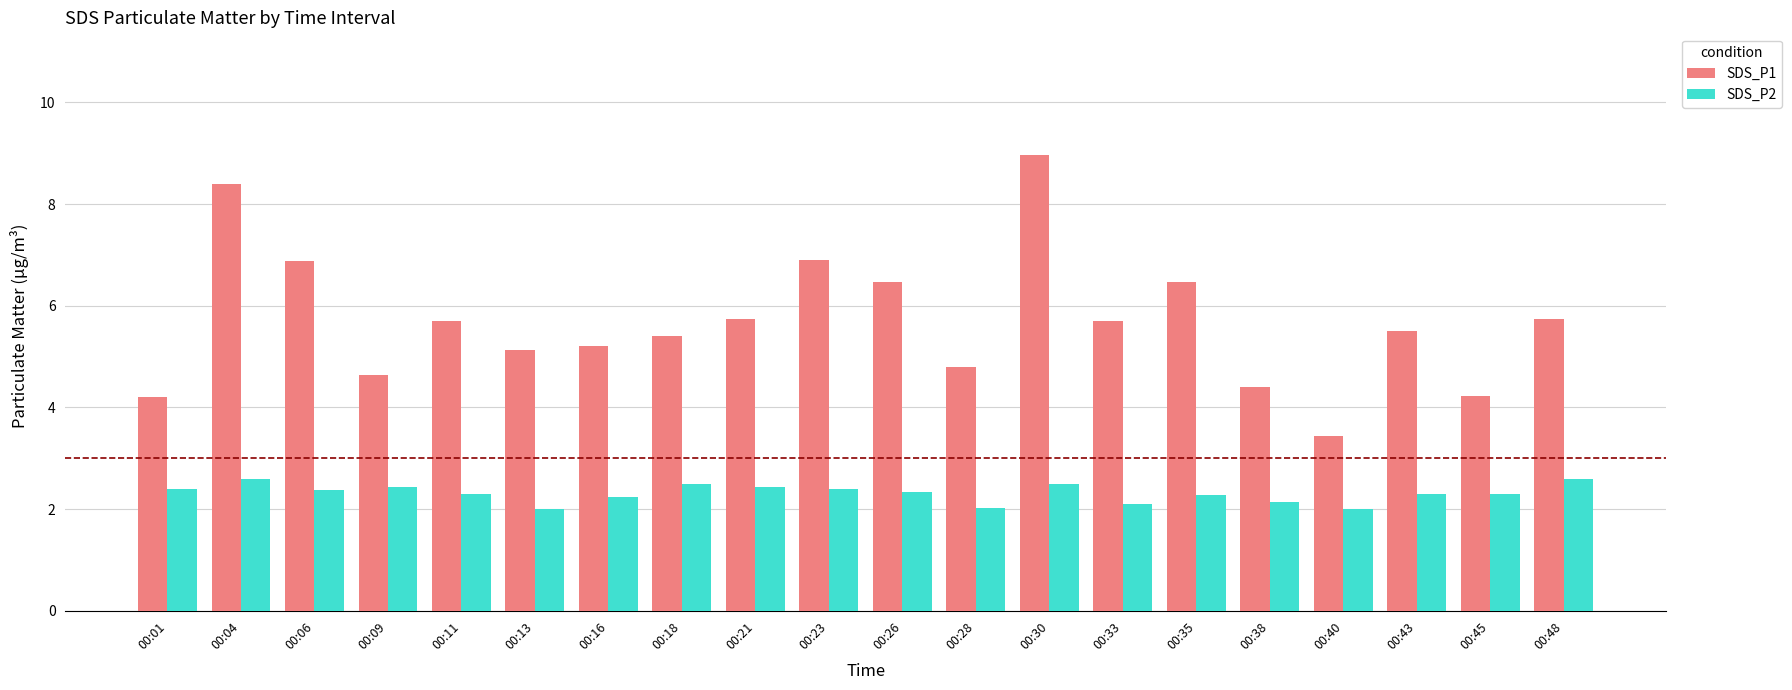

What is the highest value of the SDS_P2 series?

2.6